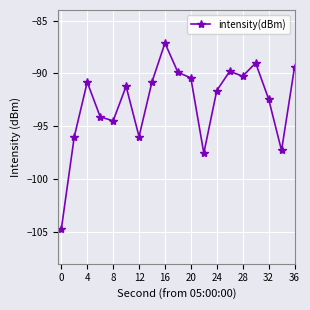

What is the value of the 6th point from the left?

-91.2